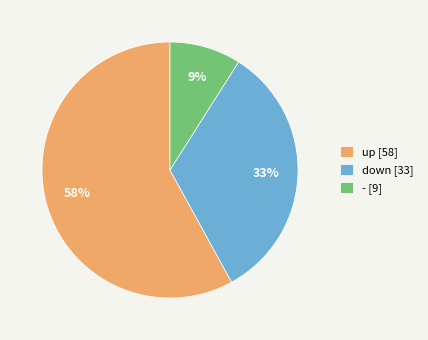

How many segments does this pie chart have?

3